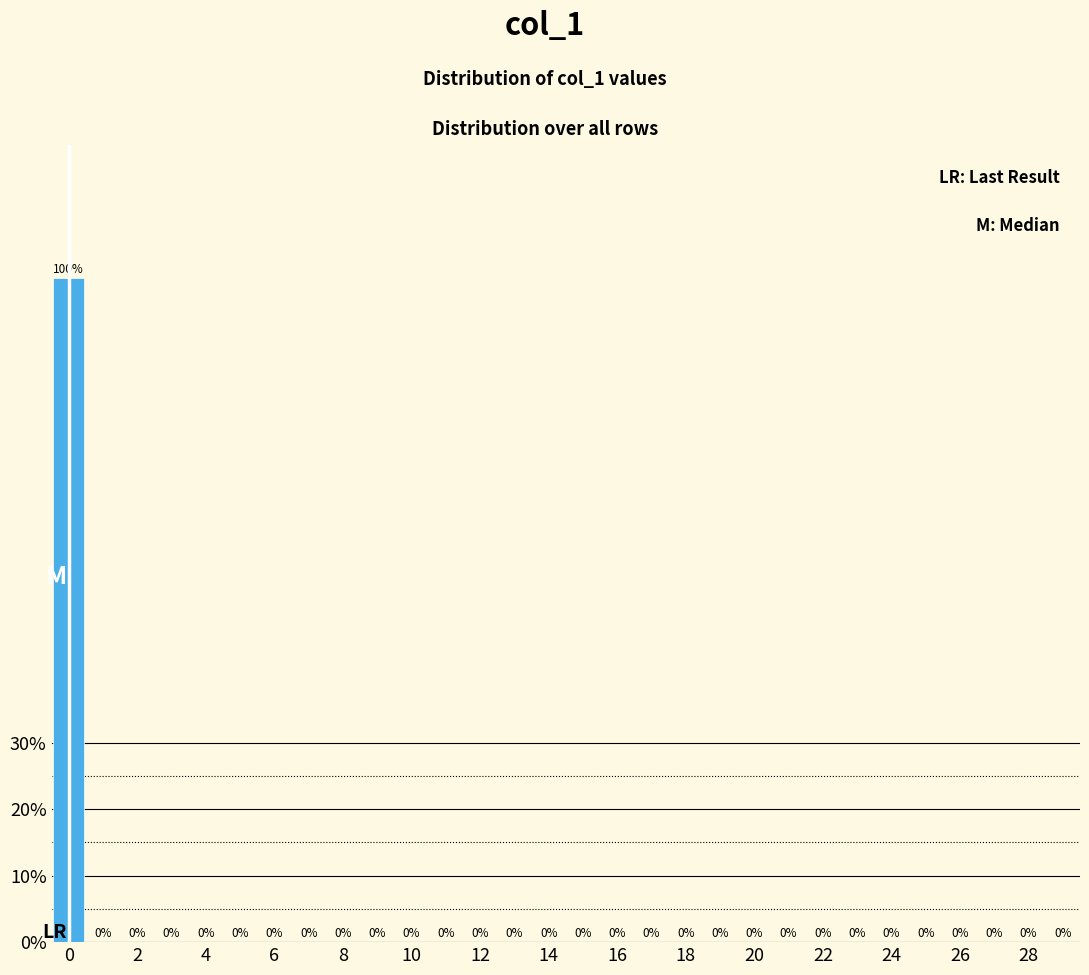

Reading left to right, list every bar in this chart as the range it spans on the x-axis followed by its height. The bar edges are not printed on the chart, so give them approximately, as read against the axis.

-0.5 to 0.5: 100
0.5 to 1.5: 0
1.5 to 2.5: 0
2.5 to 3.5: 0
3.5 to 4.5: 0
4.5 to 5.5: 0
5.5 to 6.5: 0
6.5 to 7.5: 0
7.5 to 8.5: 0
8.5 to 9.5: 0
9.5 to 10.5: 0
10.5 to 11.5: 0
11.5 to 12.5: 0
12.5 to 13.5: 0
13.5 to 14.5: 0
14.5 to 15.5: 0
15.5 to 16.5: 0
16.5 to 17.5: 0
17.5 to 18.5: 0
18.5 to 19.5: 0
19.5 to 20.5: 0
20.5 to 21.5: 0
21.5 to 22.5: 0
22.5 to 23.5: 0
23.5 to 24.5: 0
24.5 to 25.5: 0
25.5 to 26.5: 0
26.5 to 27.5: 0
27.5 to 28.5: 0
28.5 to 29.5: 0